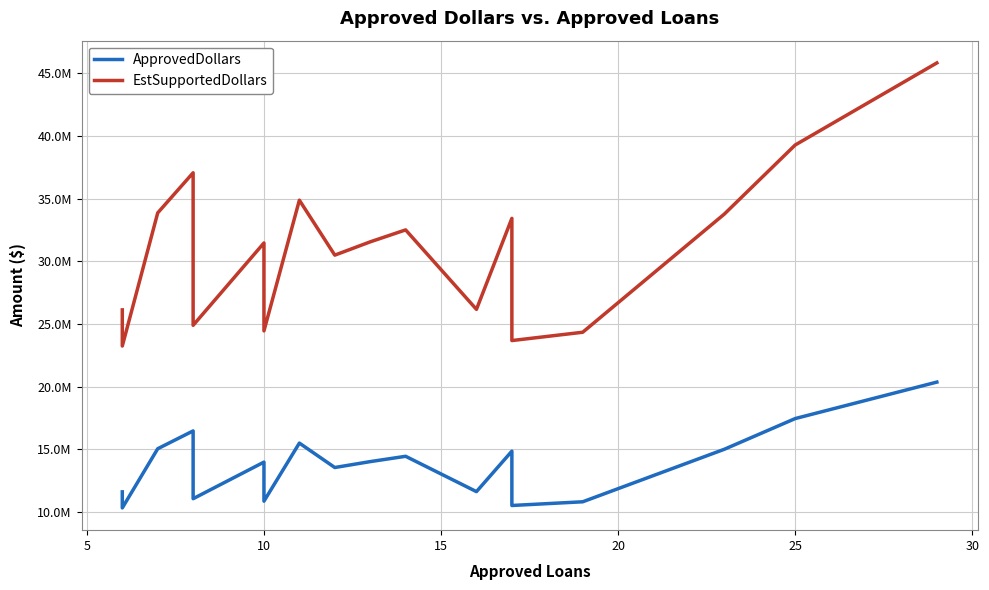

Reading right to left, list all the values displayed in this chart.

ApprovedDollars: 20369000	17459000	15011000	10820000	10525000	14858000	11631000	14449000	14025000	13554000	15502000	10868000	13196000	13986000	11066000	13384000	16474000	15052000	10331000	11613000
EstSupportedDollars: 45830250	39282750	33774750	24345000	23681250	33430500	26169750	32510250	31556250	30496500	34879500	24453000	29691000	31468500	24898500	30114000	37066500	33867000	23244750	26129250